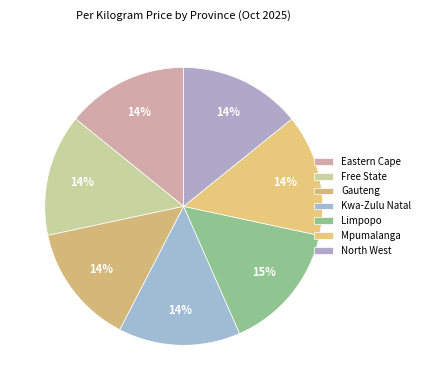

Count the number of slices in the pie.

7